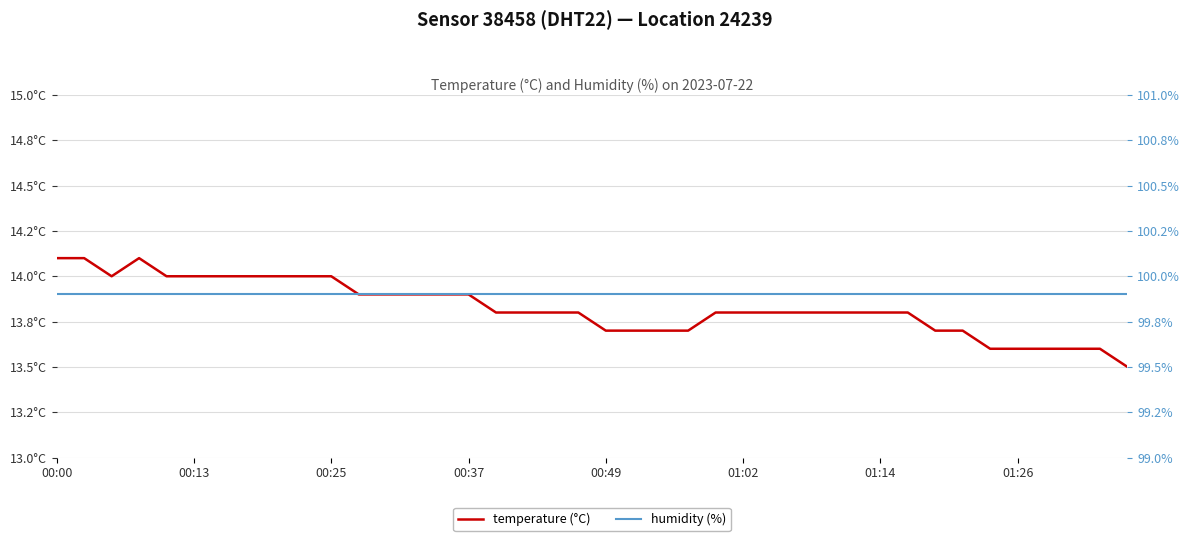

Which series has the widest spread of values?

temperature